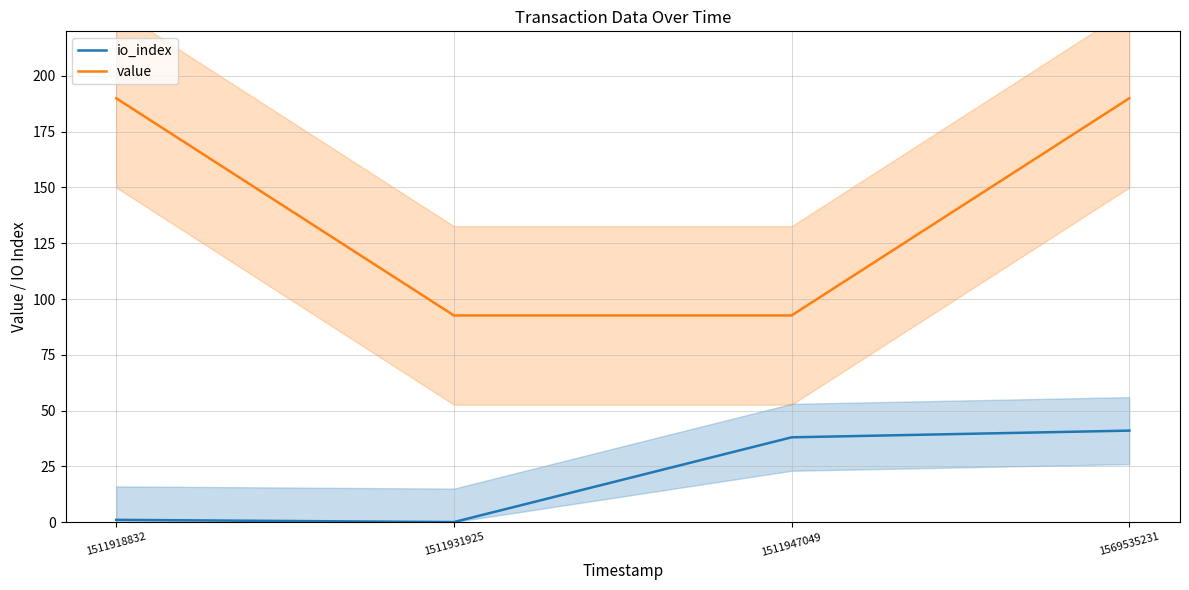

What is the total value across all series at 1511931925?

92.6